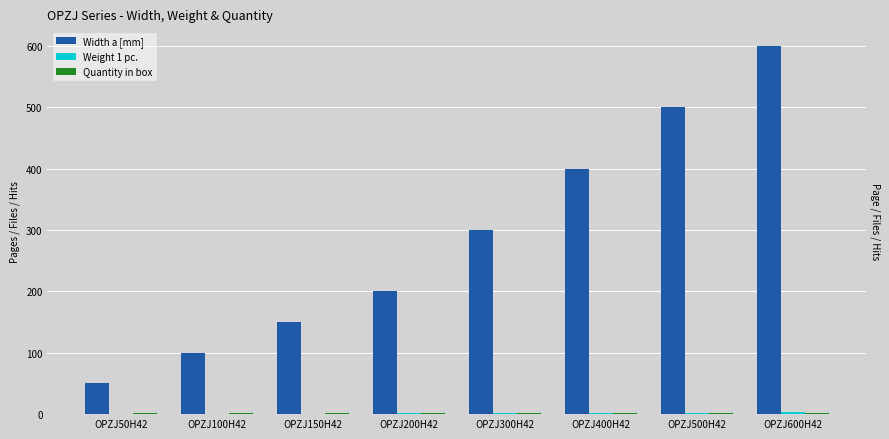

What is the label of the 8th bar from the right?

OPZJ50H42